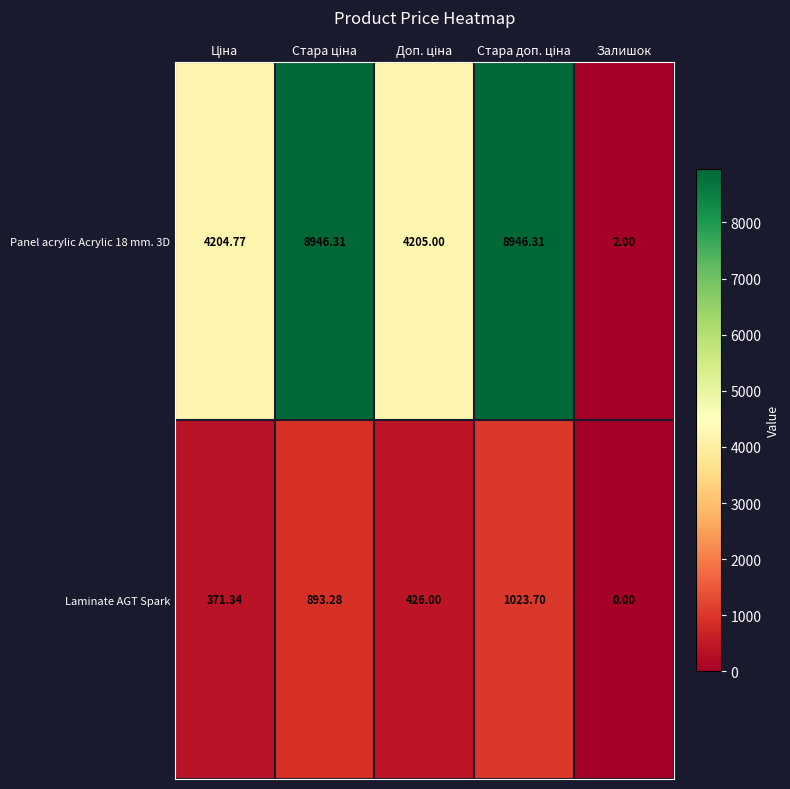

Which label corresponds to the smallest value in the chart?

Залишок